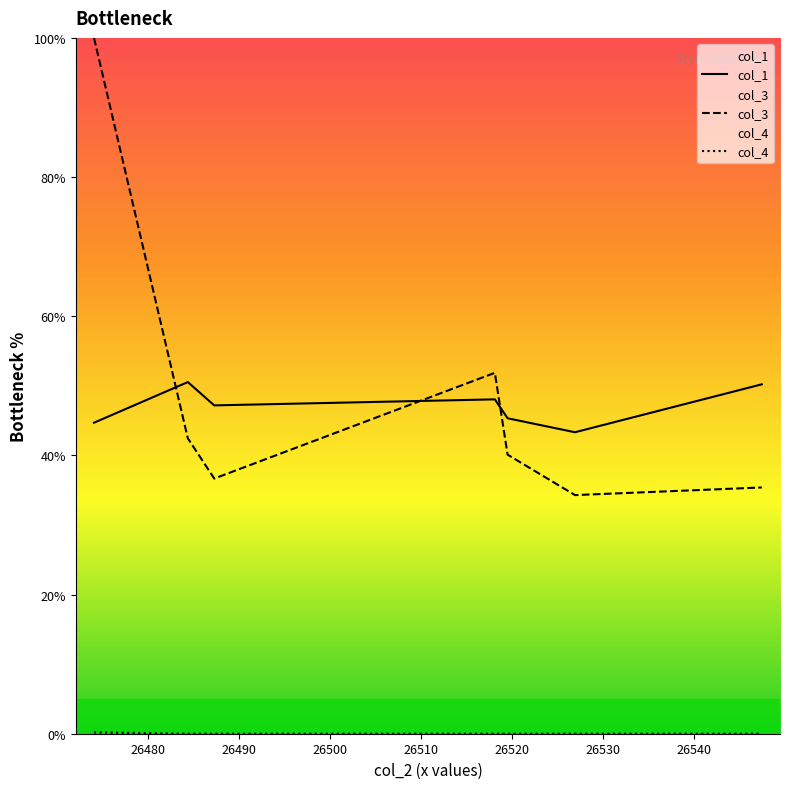

Which series ends up on top after the final intersection of col_3 and col_1?

col_1